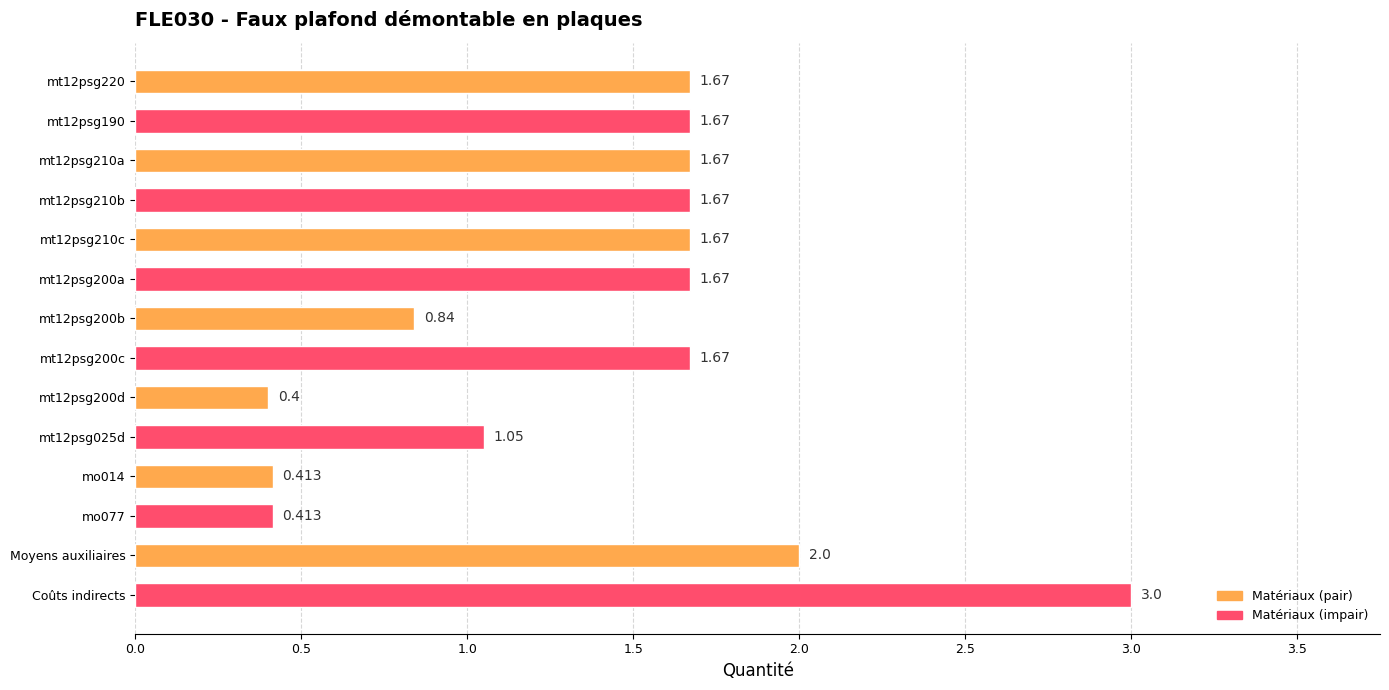

Between mt12psg220 and Moyens auxiliaires, which is larger?

Moyens auxiliaires